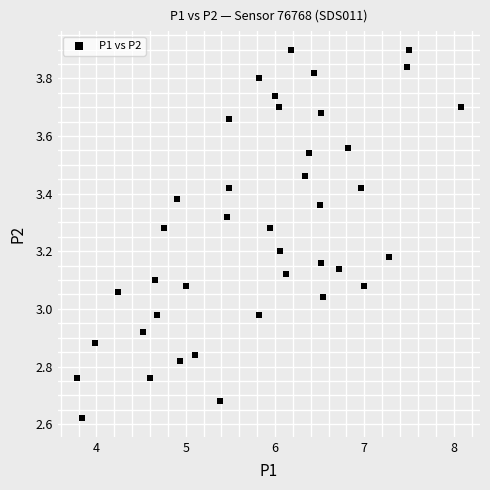

What is the range of X values (max minus min)?

4.3